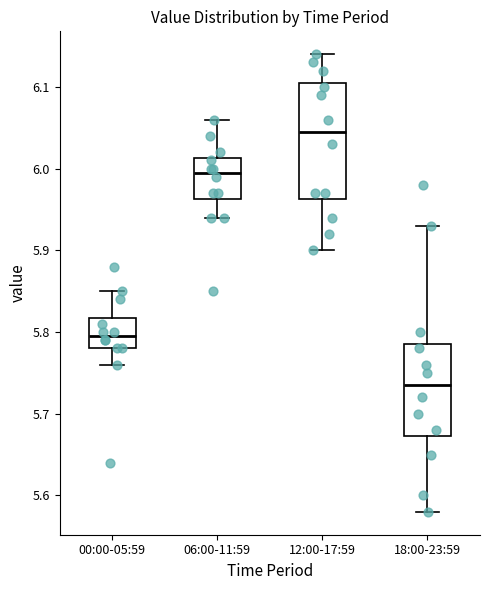

Which box is the tallest, from its lower edge to its upper edge?

12:00-17:59